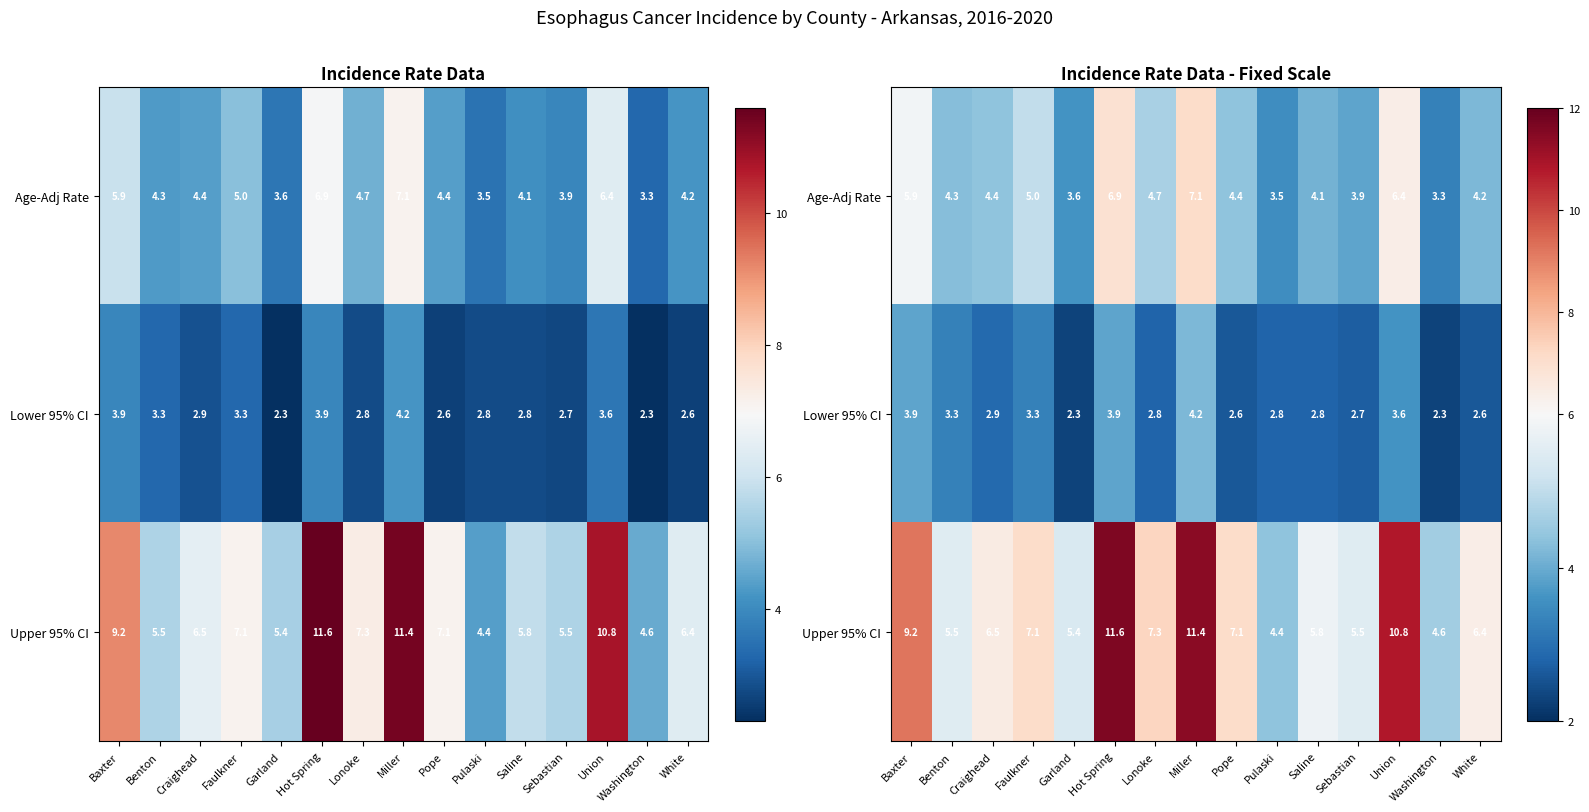

Where is Upper 95% CI nearest to the value 8?

Lonoke